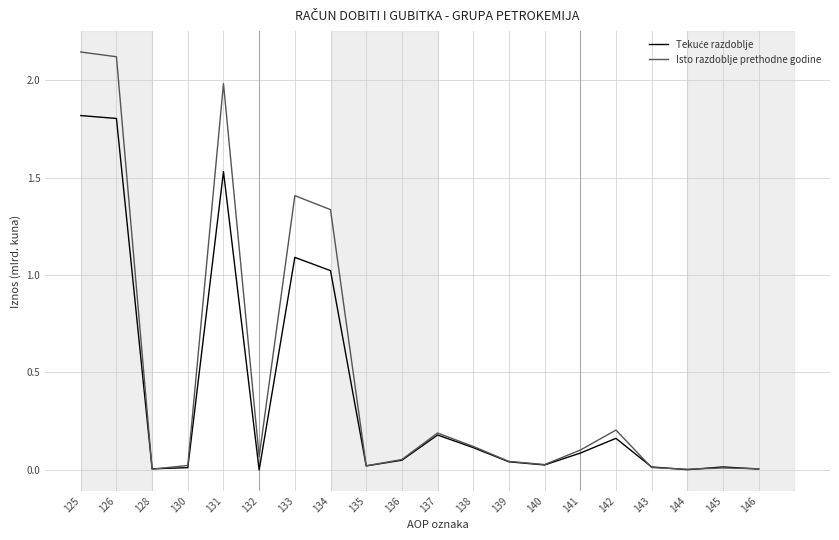

What is the total value across all series at 137?

0.4